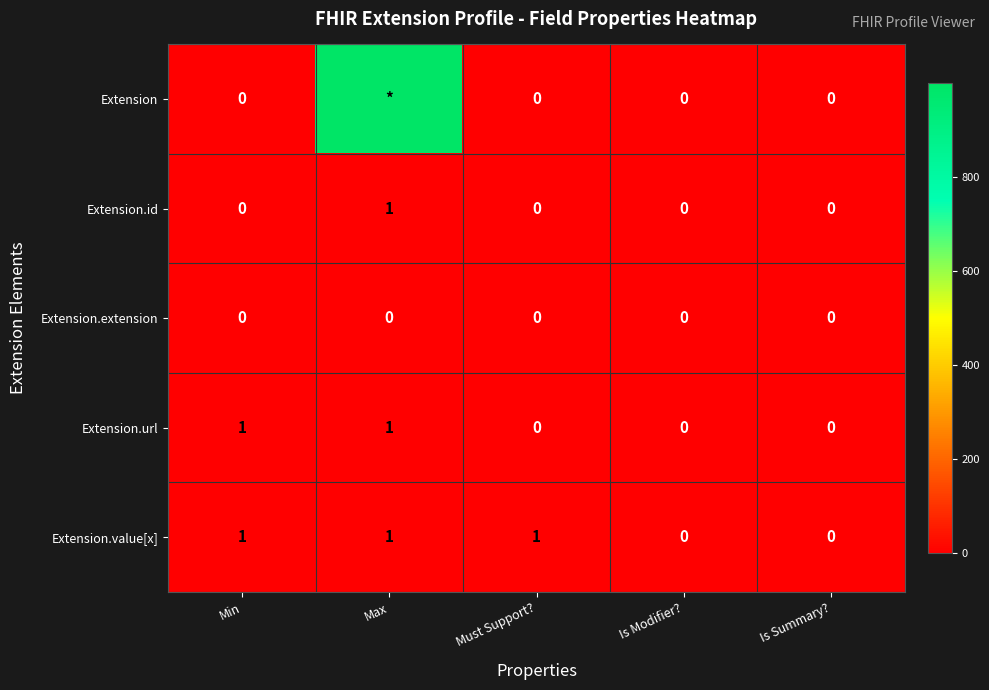

Is the value of Extension.value[x] at Must Support? greater than the value of Extension.url at Is Summary??

Yes